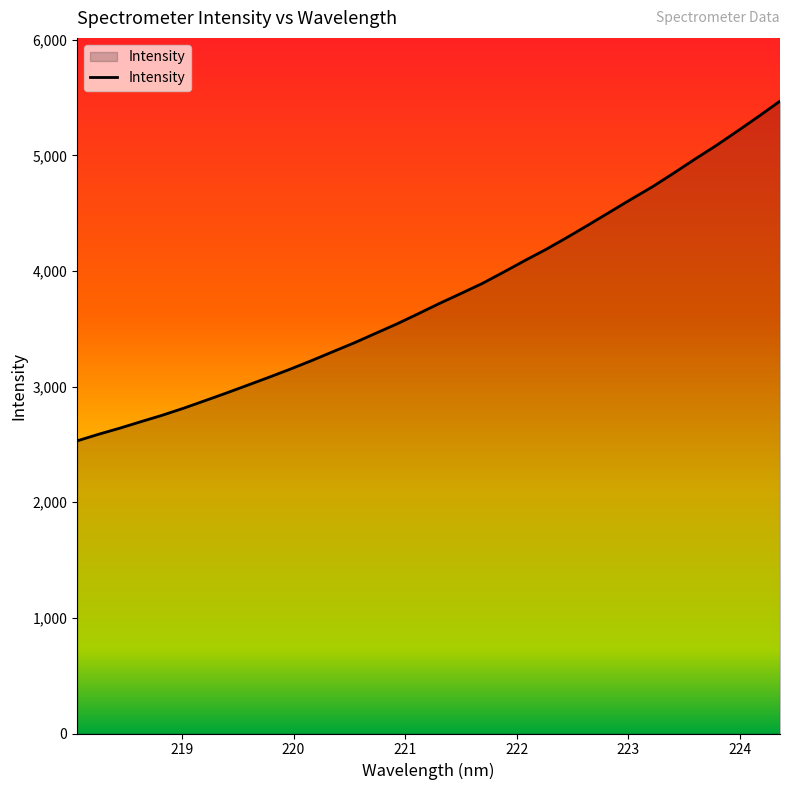

What is the minimum value shown in the chart?

2531.0